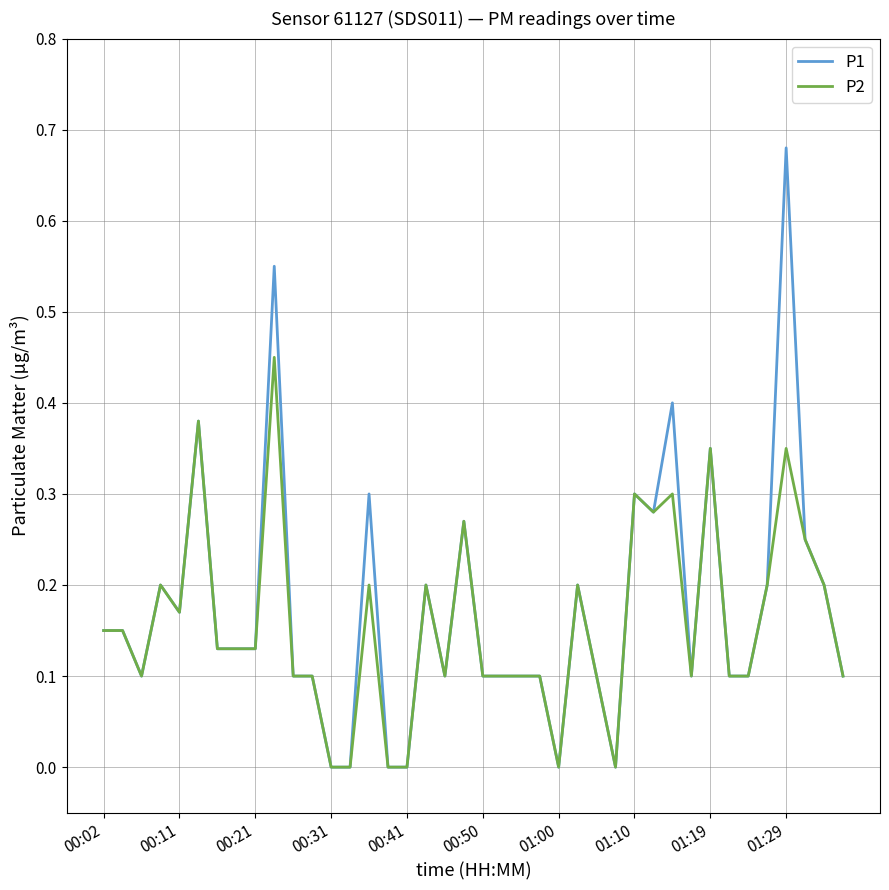

What are all the series names shown in the legend?

P1, P2